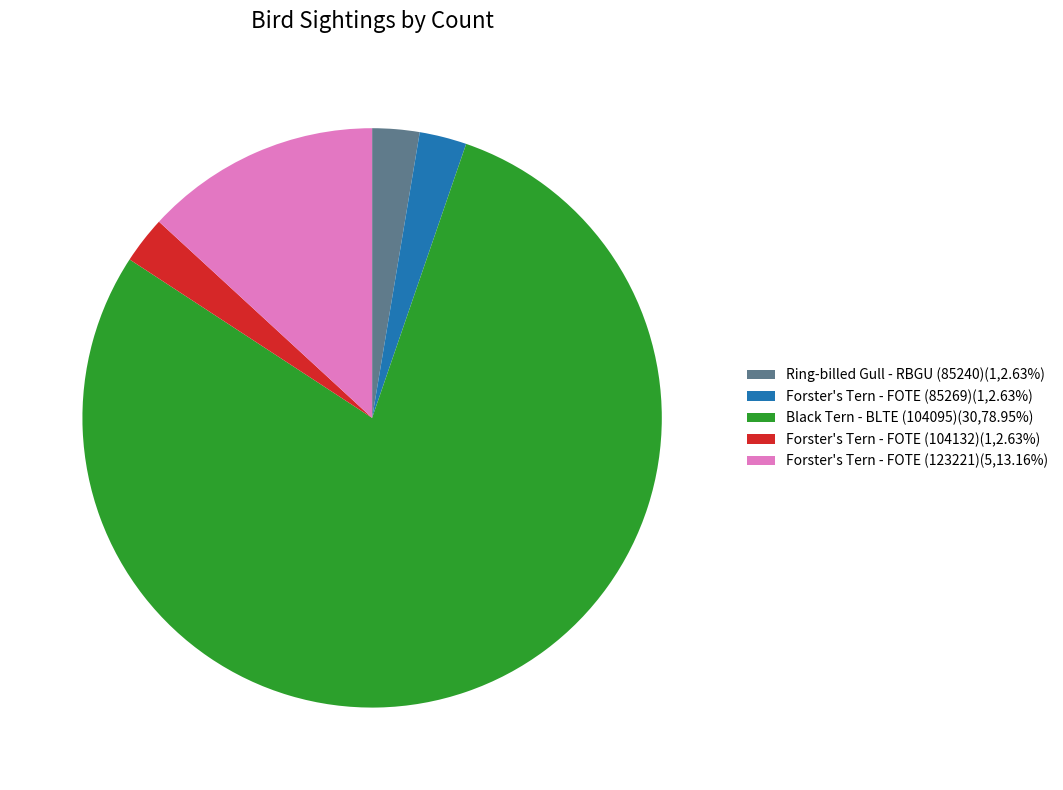

Do Black Tern - BLTE (104095)(30,78.95%) and Forster's Tern - FOTE (104132)(1,2.63%) together represent more than half of the pie?

Yes